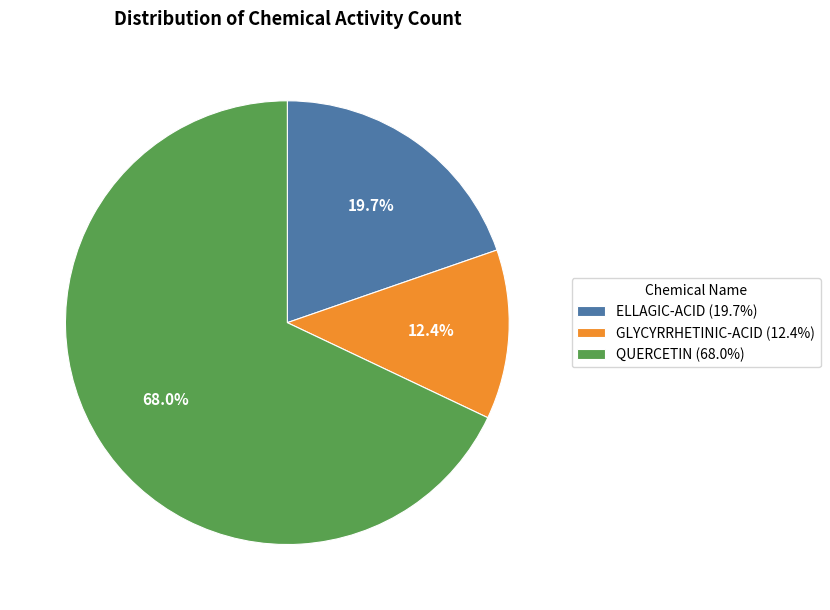

Which category has the biggest portion of the pie?

QUERCETIN